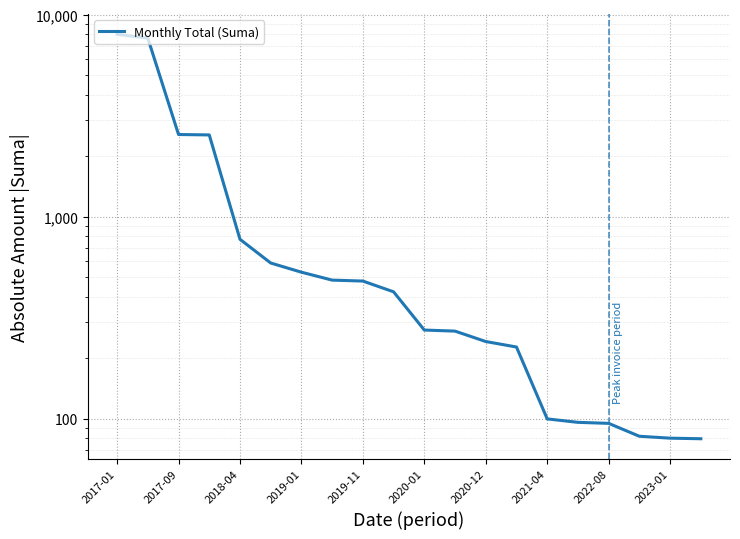

Which has a higher value, 14 or 19?

14